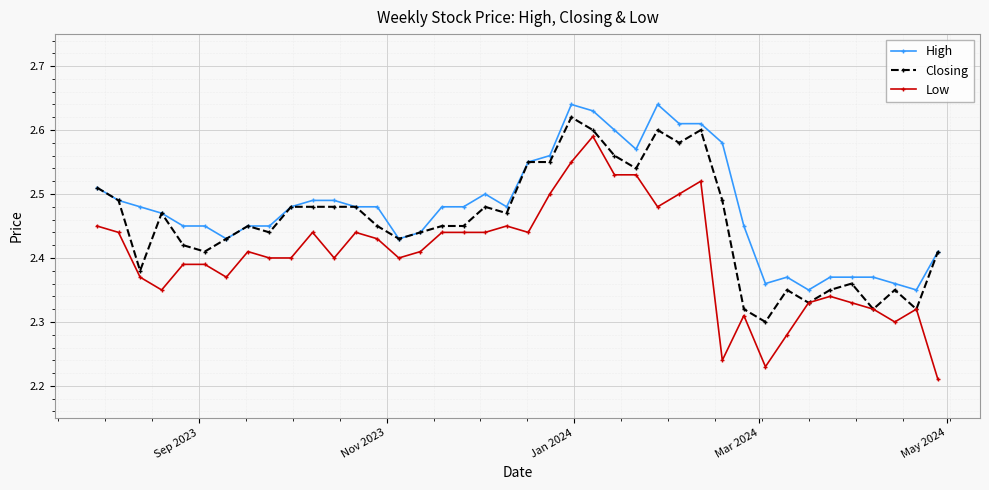

True or false: High has more than 1 interior local peaks.

True